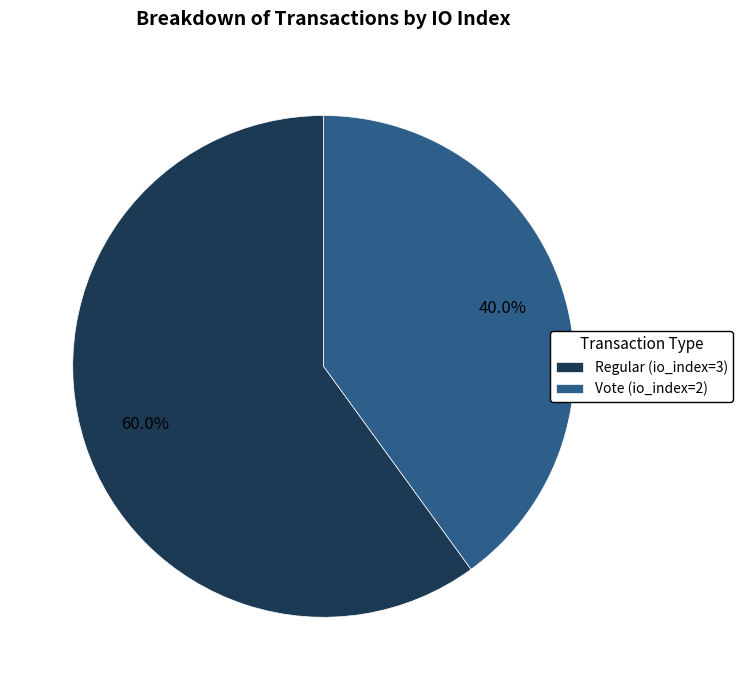

How many segments does this pie chart have?

2